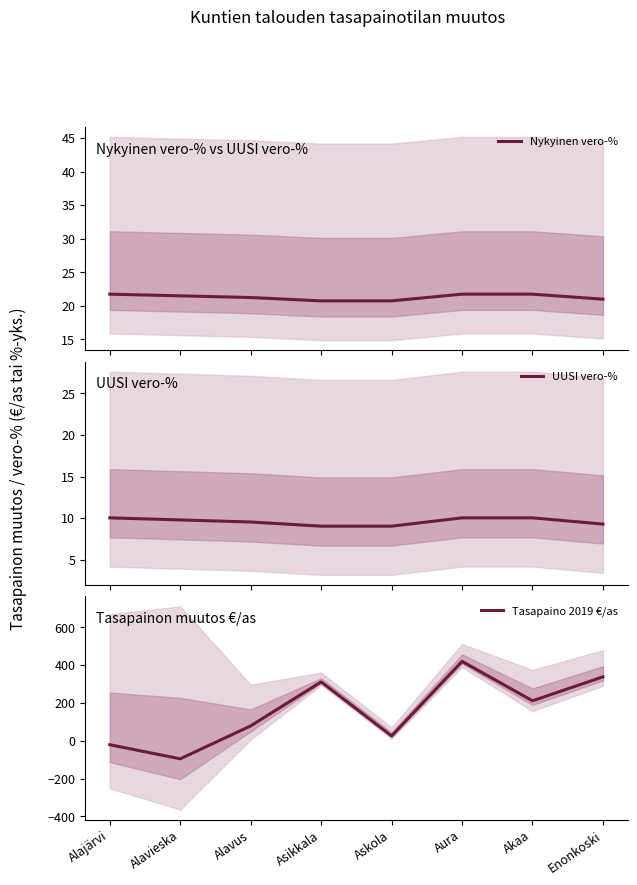

What is the value of the Nykyinen vero-% point at the 2nd from the left?

21.5